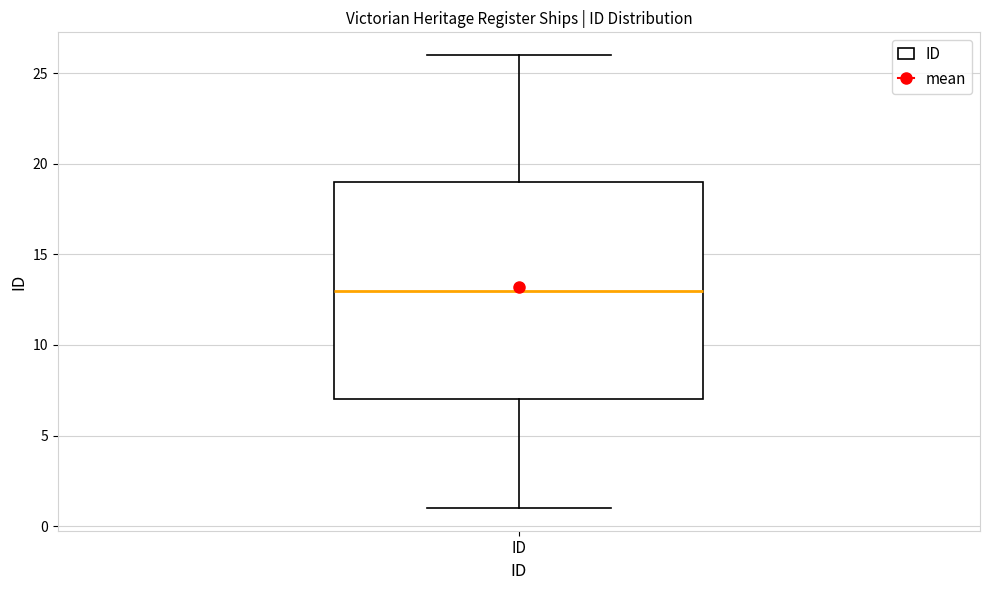

Transcribe this box plot: give where the median line is, the range the box spans, and where the two whiskers end, as read against the y-axis. The values are not printed on the chart, so give them approximately, as read against the axis.

median 13, box 7 to 19, whiskers 1 to 26